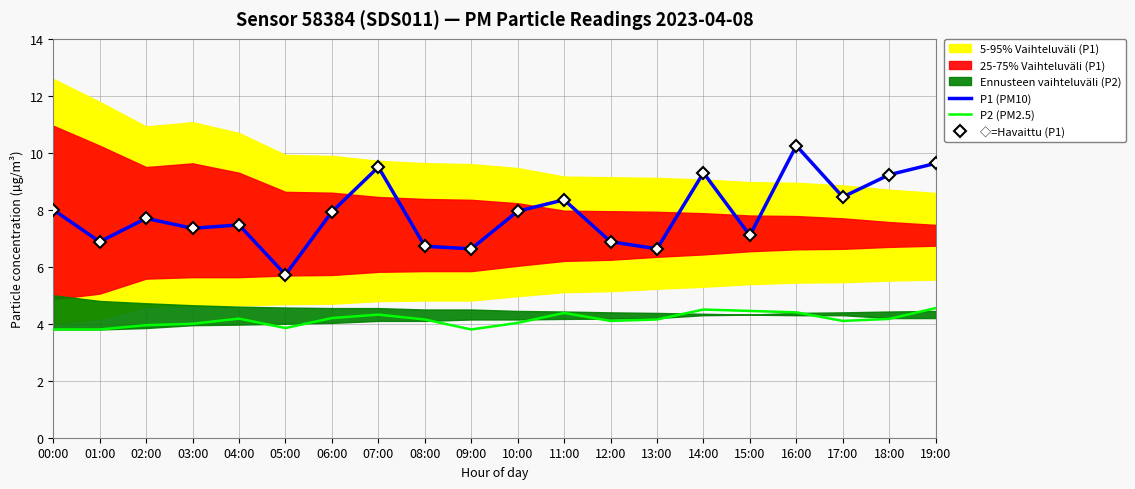

Count the number of categories in the chart.

20